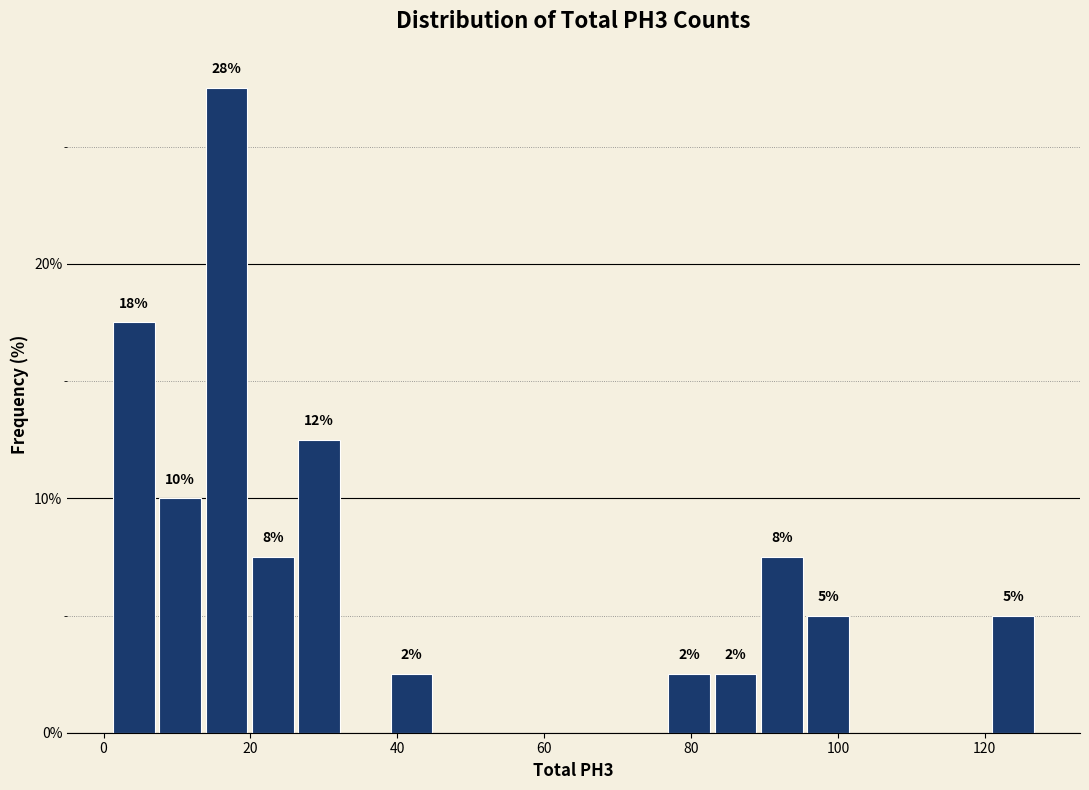

Read against the x-axis, roughly where is the centre of the tallest bar?

16